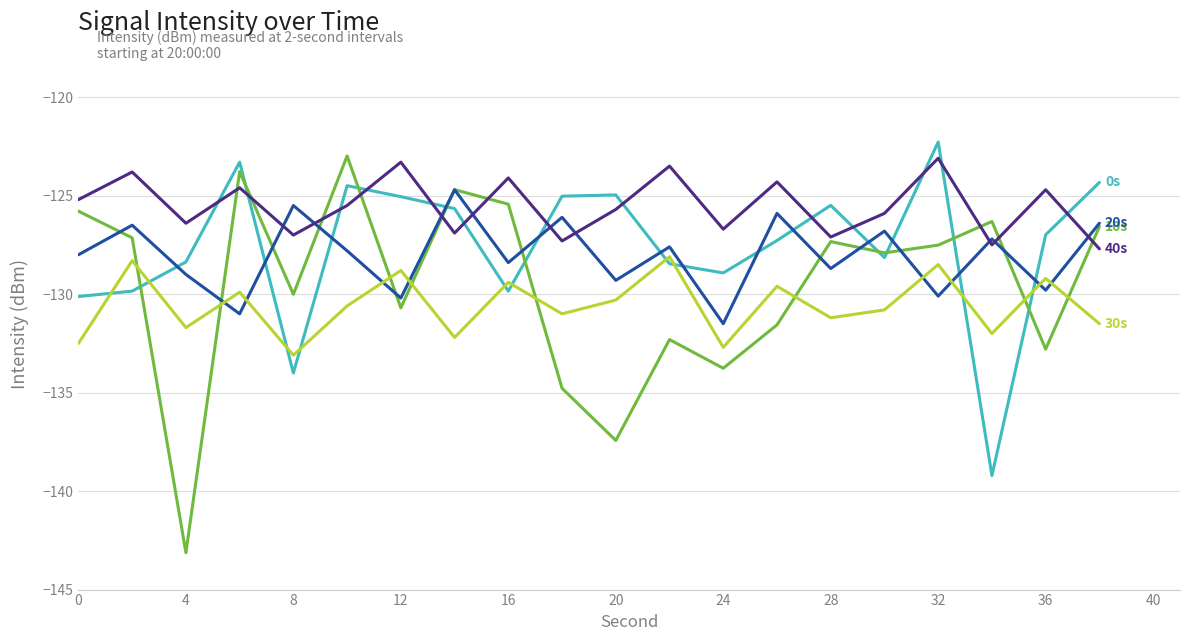

What is the smallest value displayed?

-143.1